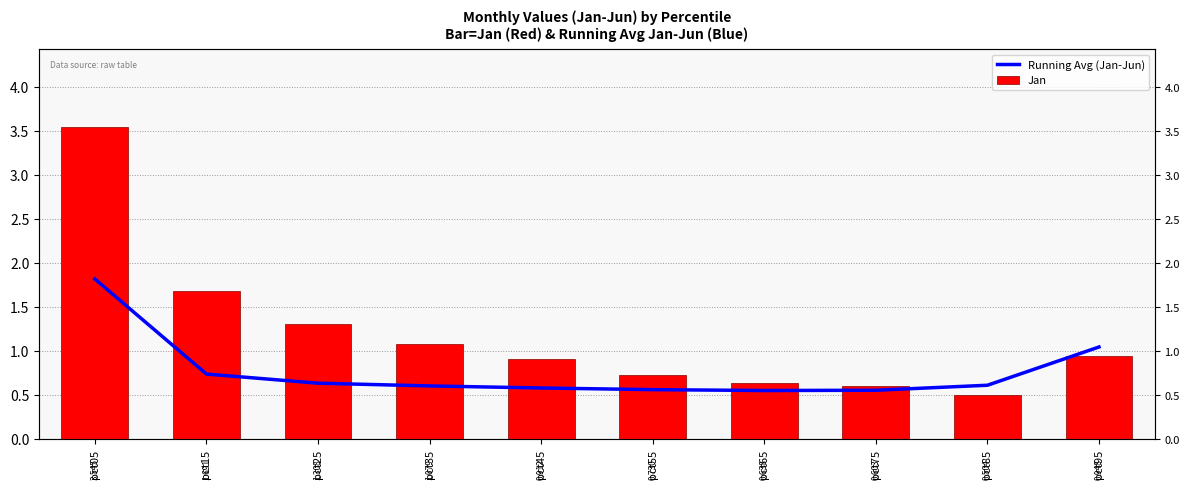

Reading left to right, list all the values displayed in this chart.

Running Avg (Jan-Jun): 1.8	0.7	0.6	0.6	0.6	0.6	0.6	0.6	0.6	1.1
Jan: 3.5	1.7	1.3	1.1	0.9	0.7	0.6	0.6	0.5	0.9